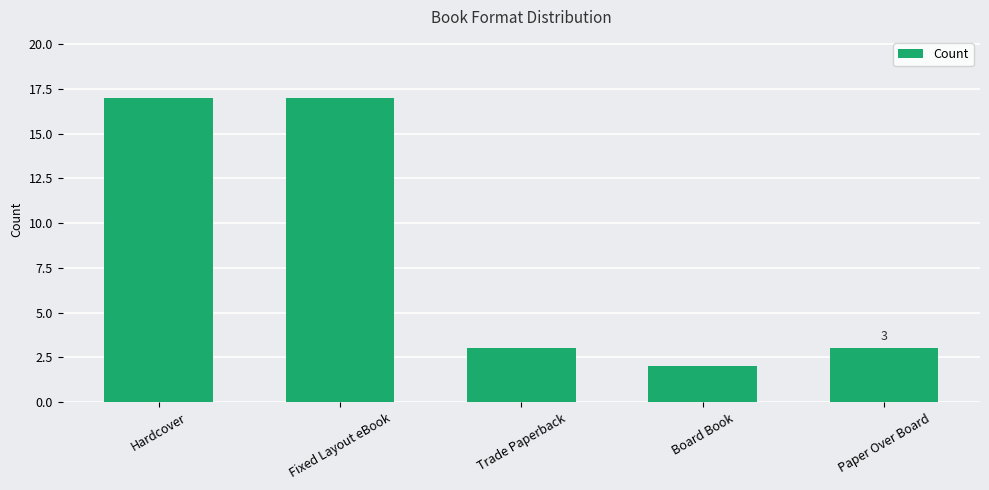

What is the difference between the maximum and minimum values?

15